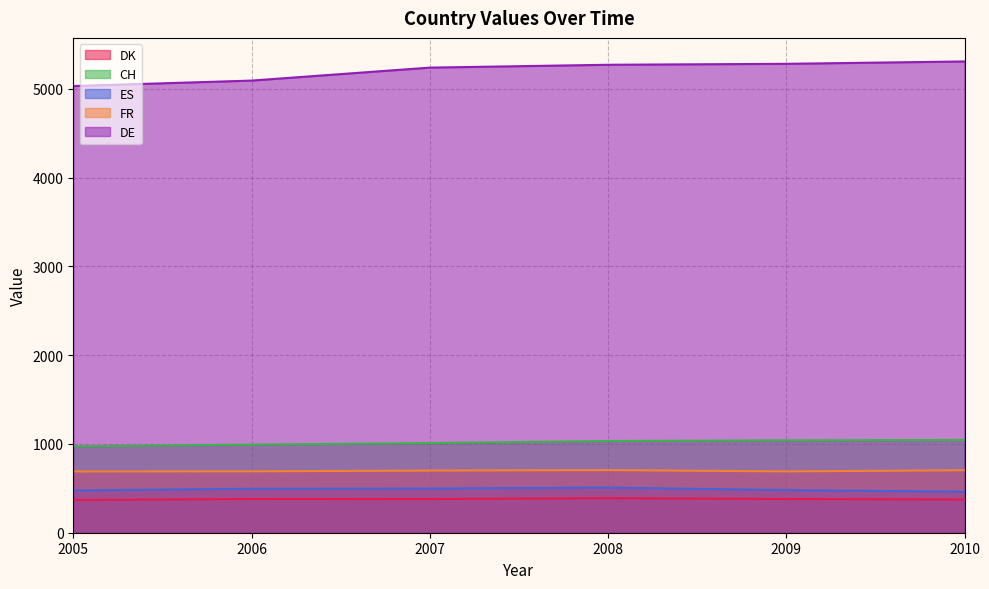

True or false: CH and ES cross at least once.

False